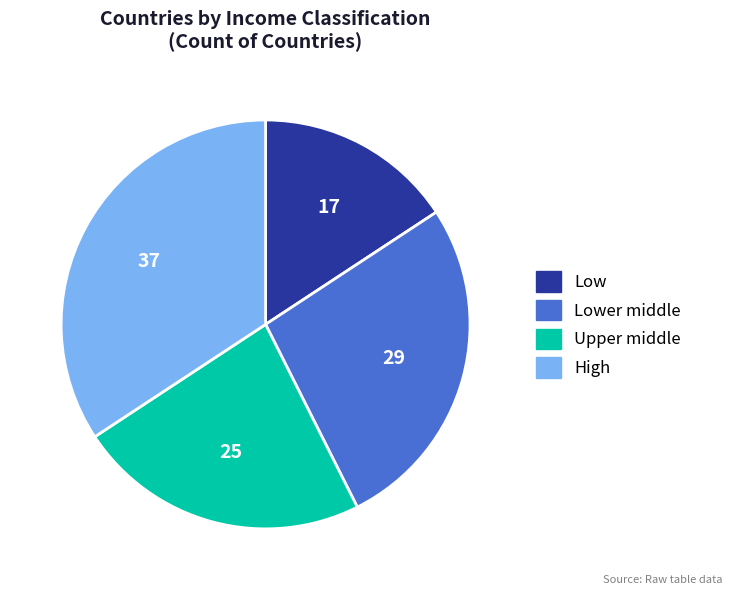

Approximately how many times larger is the value at High compared to Lower middle?

1.3